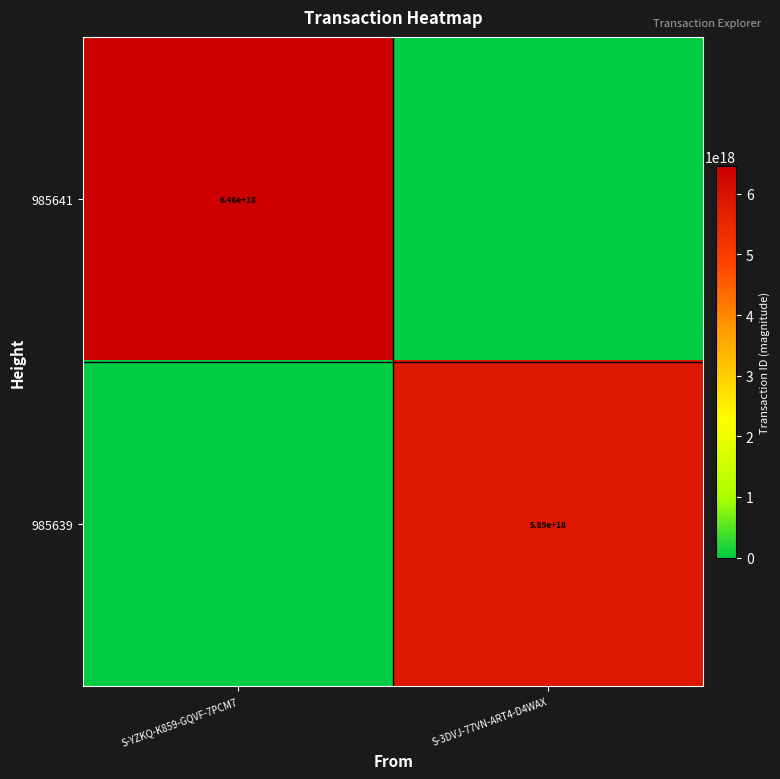

The value of 985641 at S-YZKQ-K859-GQVF-7PCM7 is 2204447504465032192. True or false?

False